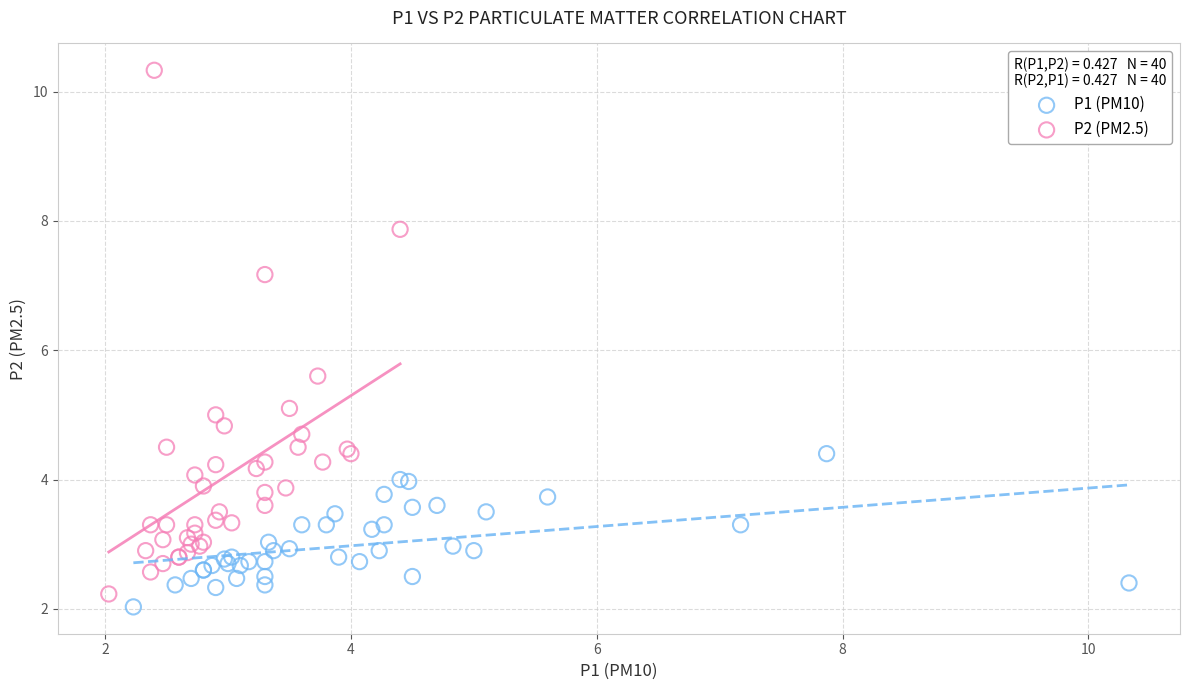

Which series contains the highest Y value?

P2 (PM2.5)